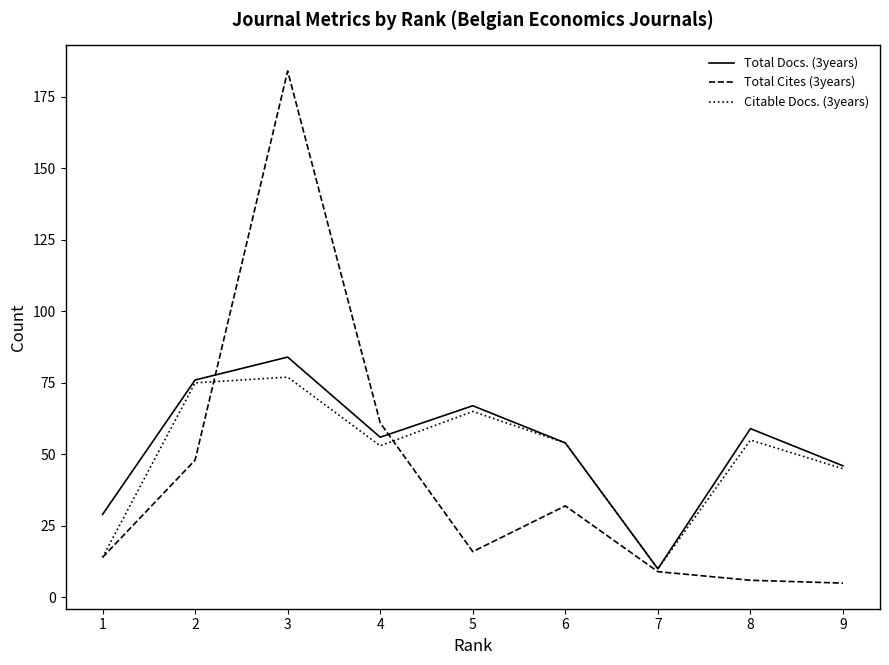

Reading left to right, extract all data points from this chart.

Total Docs. (3years): 29	76	84	56	67	54	10	59	46
Total Cites (3years): 14	48	184	61	16	32	9	6	5
Citable Docs. (3years): 14	75	77	53	65	54	10	55	45